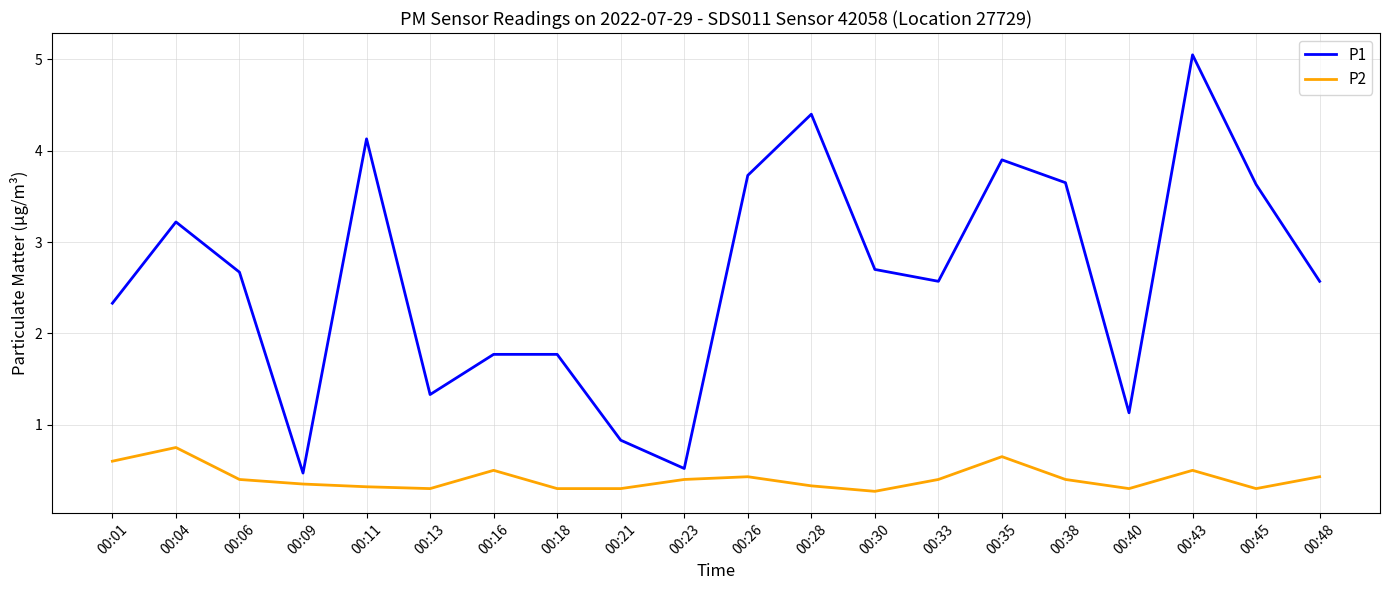

The P1 series shows 5.9 at 00:45. True or false?

False